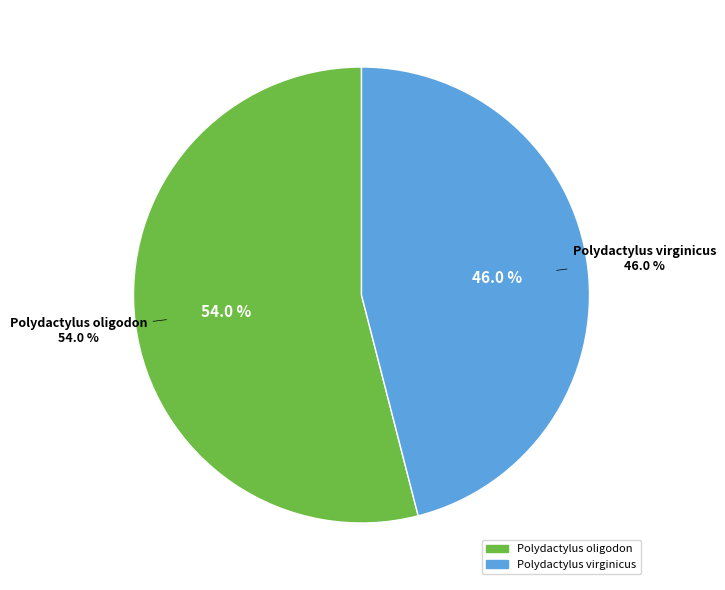

Does Polydactylus virginicus represent more than half of the total?

No